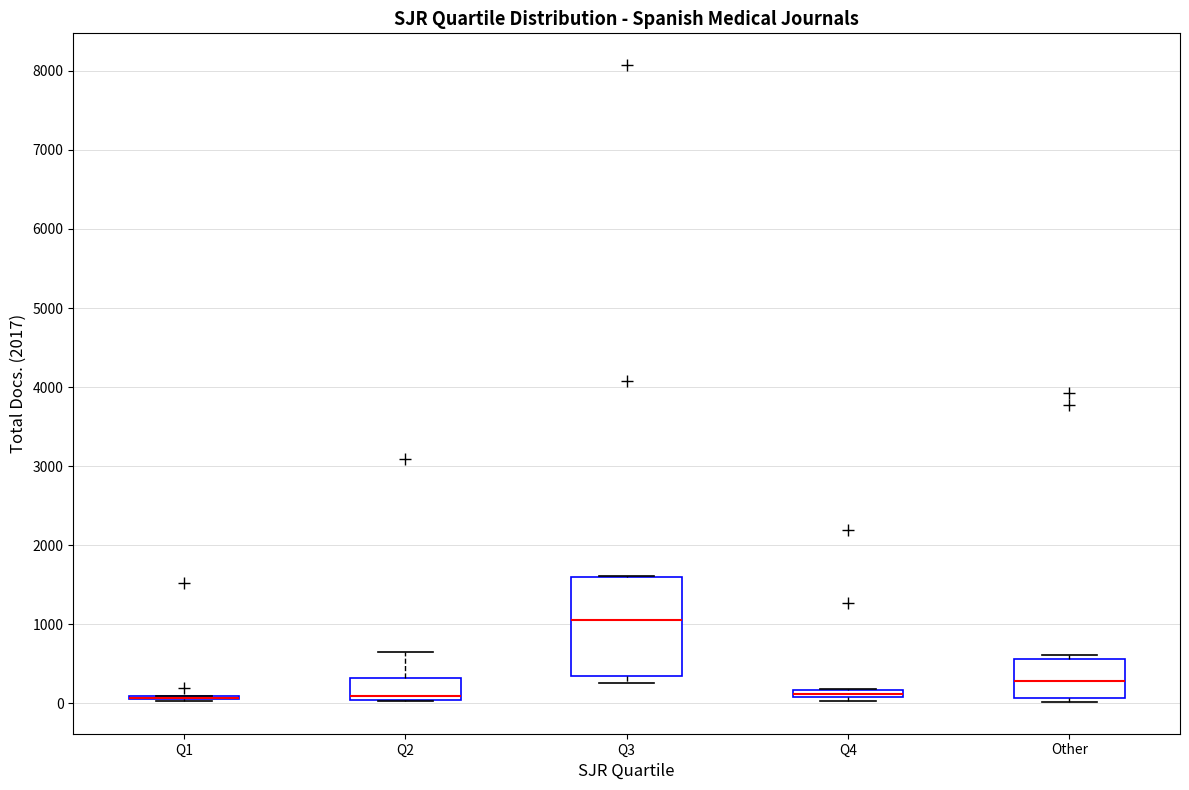

Where is the upper edge of the box for Q4 on the y-axis? The values are not printed on the chart, so give them approximately, as read against the axis.

200